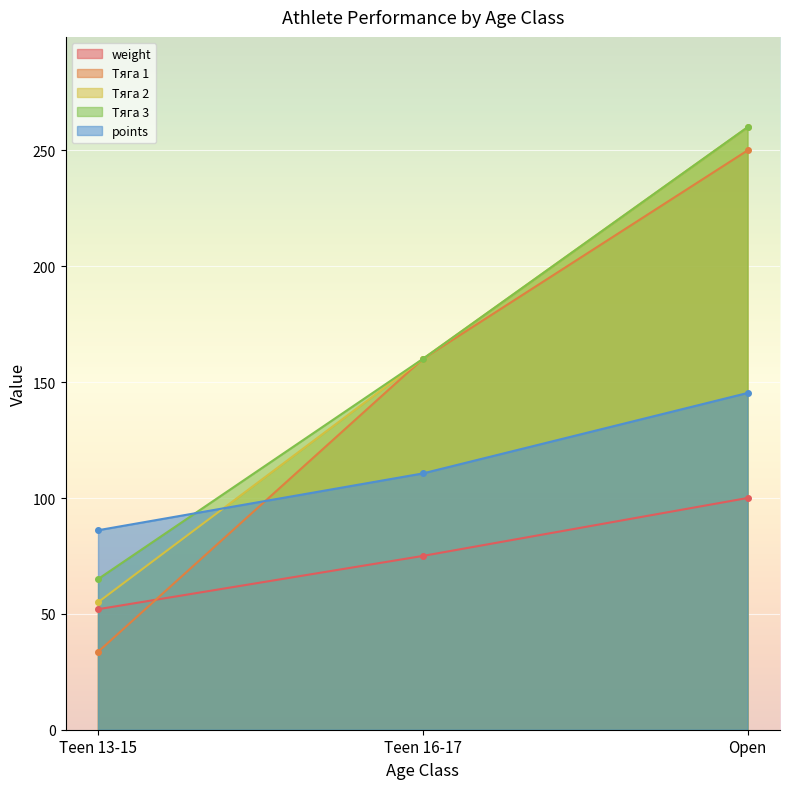

What is the value of the Тяга 2 point at the 2nd from the left?

160.0